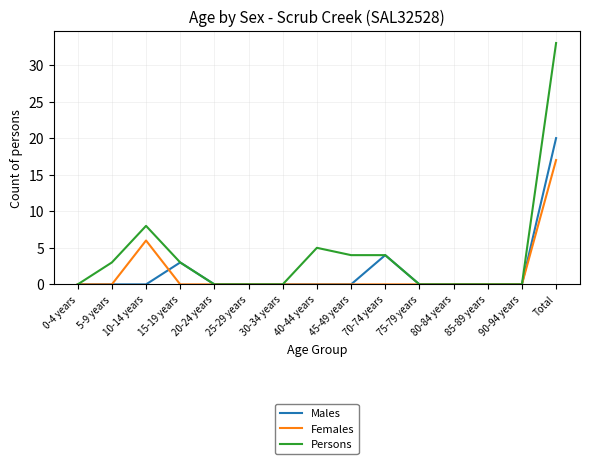

How many lines are shown in the chart?

3